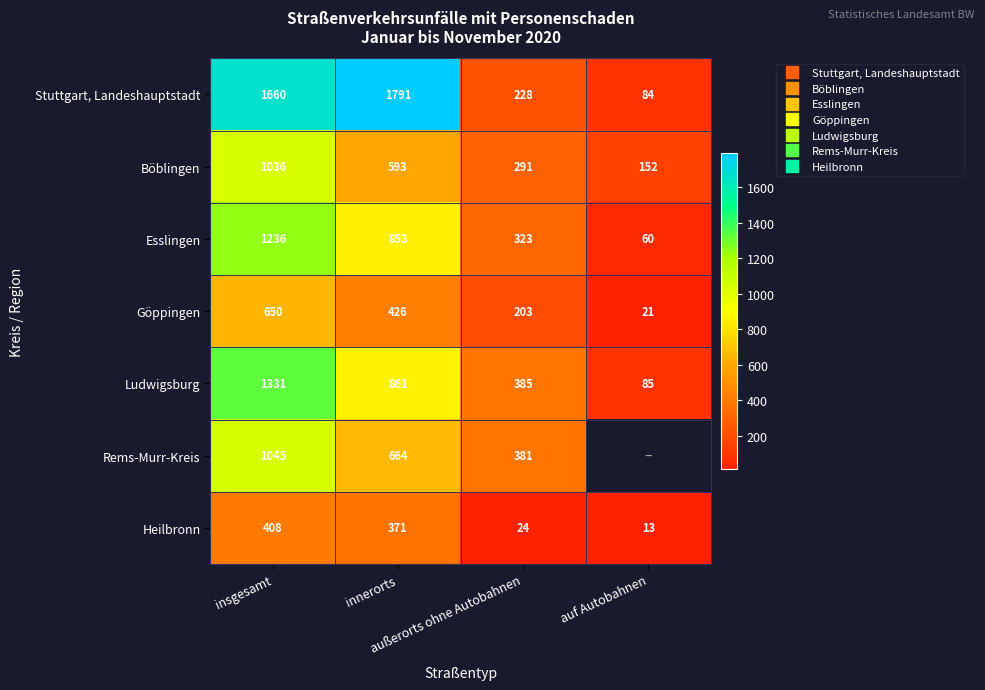

What is the difference between the Heilbronn values at innerorts and außerorts ohne Autobahnen?

347.0